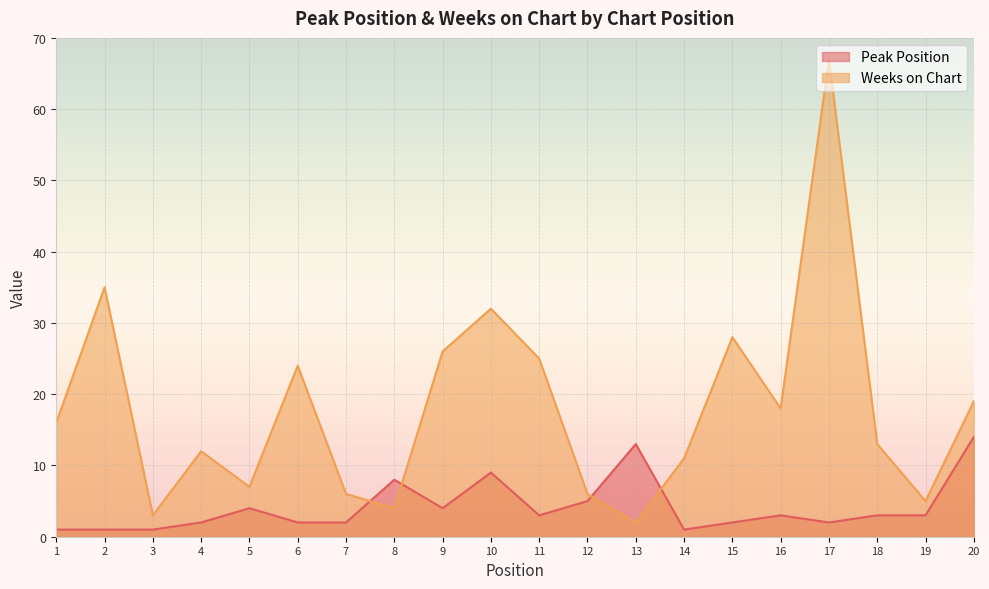

The value of Weeks on Chart at 20 is 11. True or false?

False